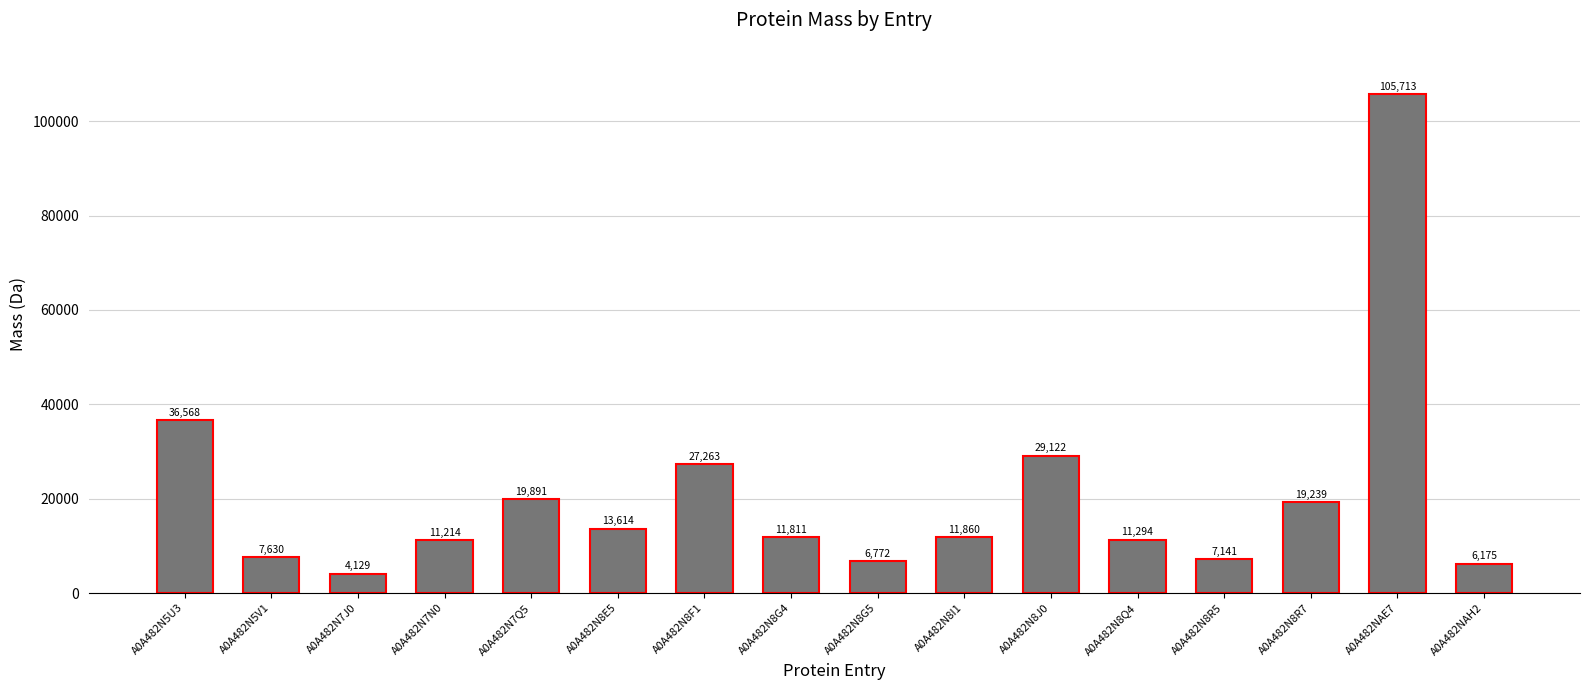

What position from the right is A0A482N5V1?

15